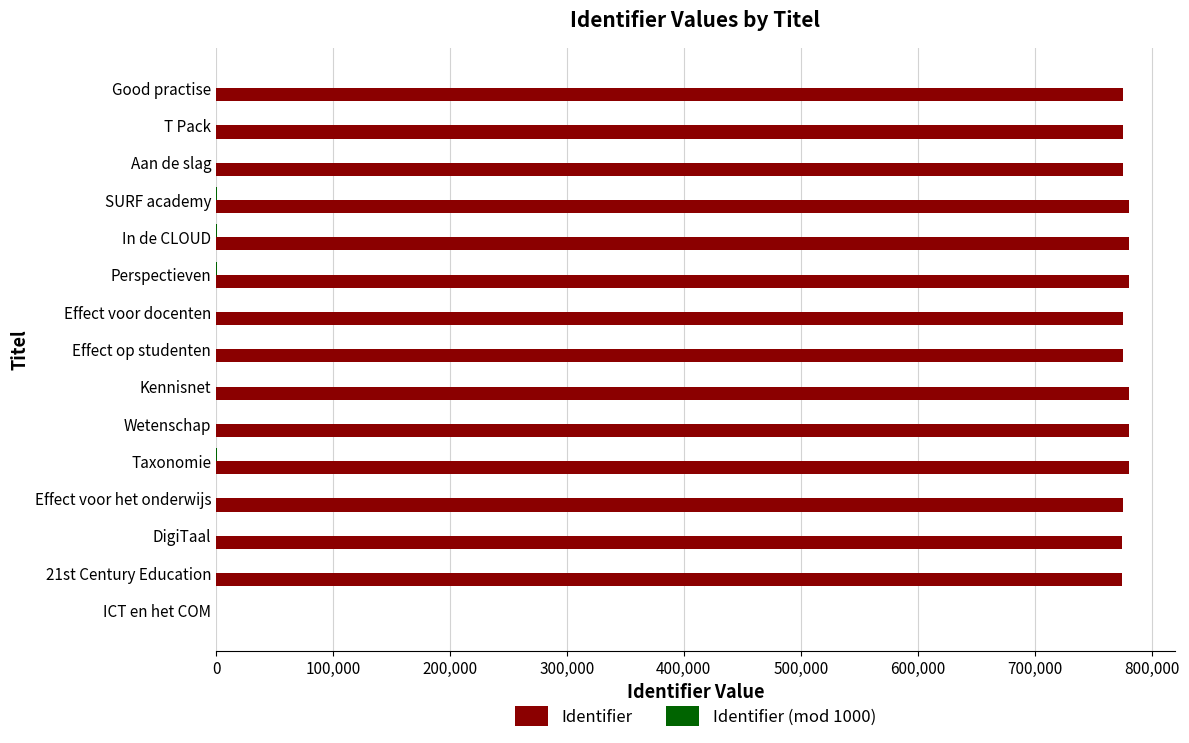

What is the maximum value for Identifier?

780859